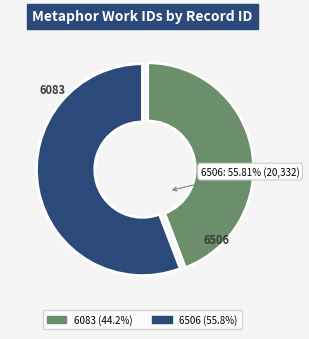

Which has a higher value, 6506 or 6083?

6506